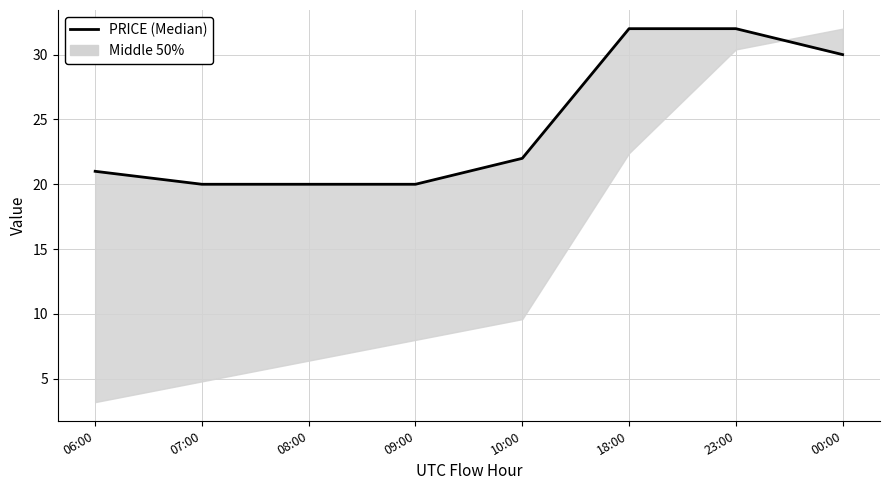

True or false: there are more than 0 points higher than both neighbors.

False